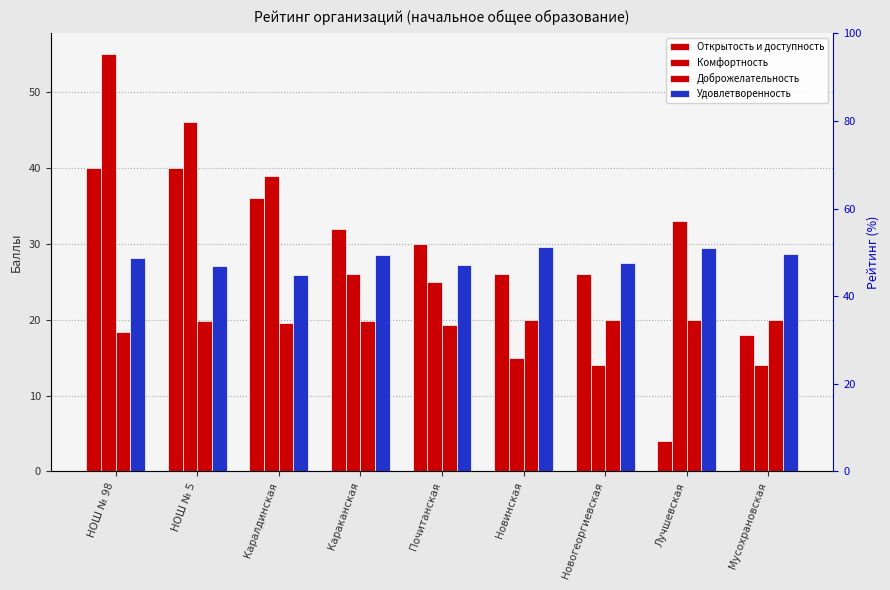

What is the value of the Доброжелательность bar at the 9th from the left?

20.0